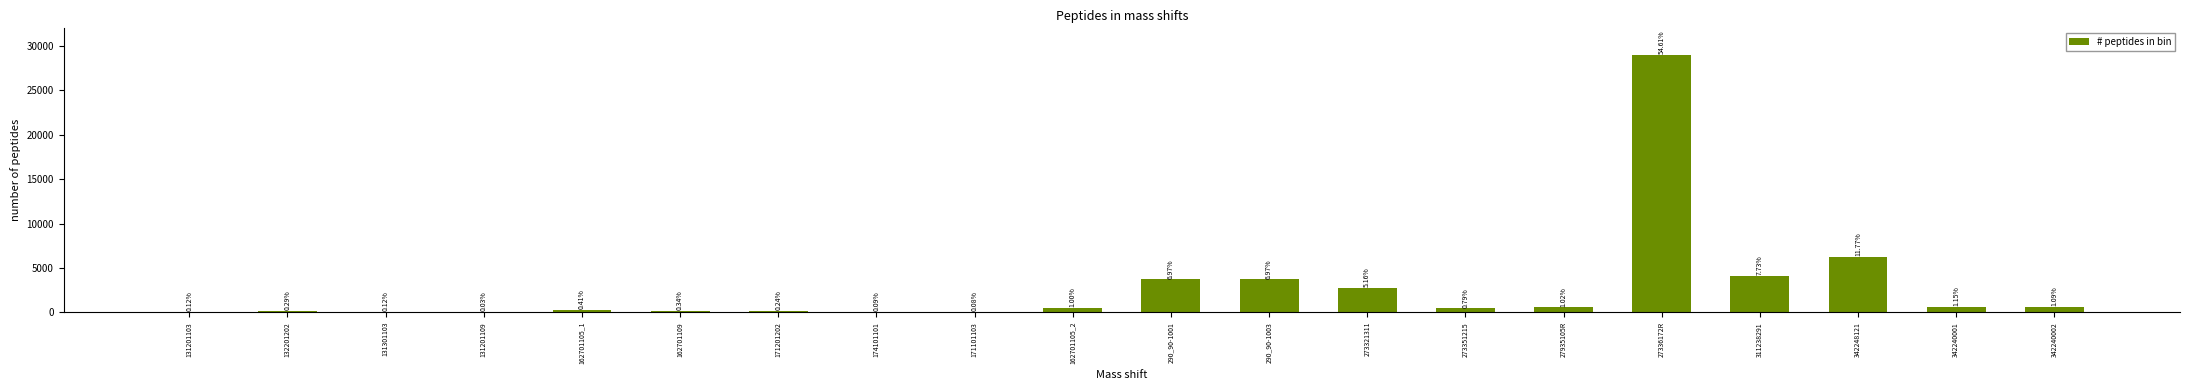

Are the bars horizontal?

No